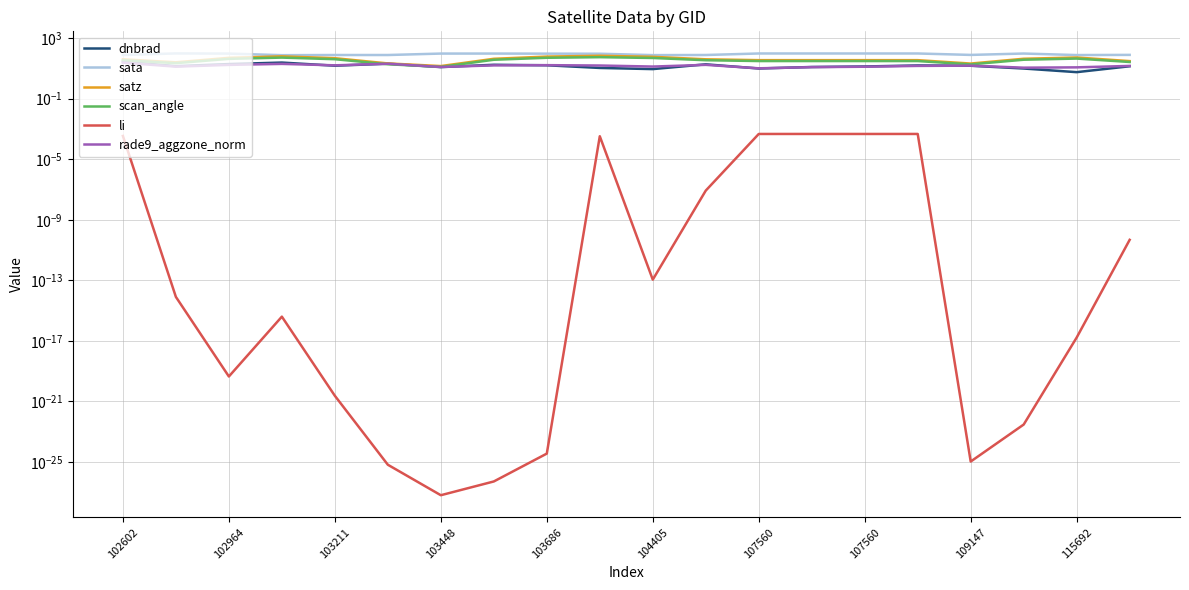

Which series has the largest range (max minus min)?

satz